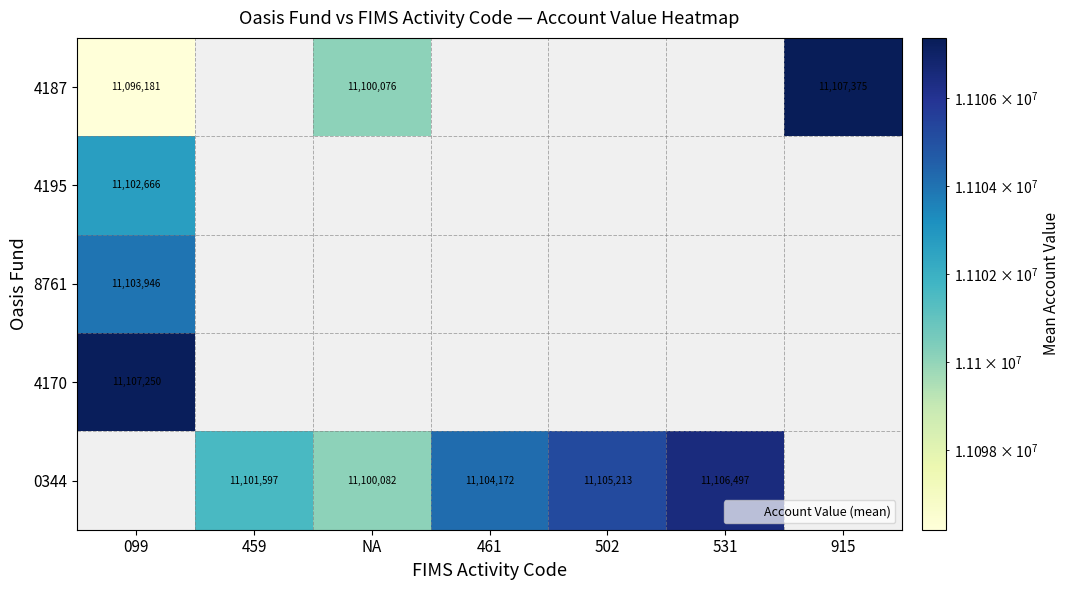

The value of 0344 at 459 is 17882561.2. True or false?

False